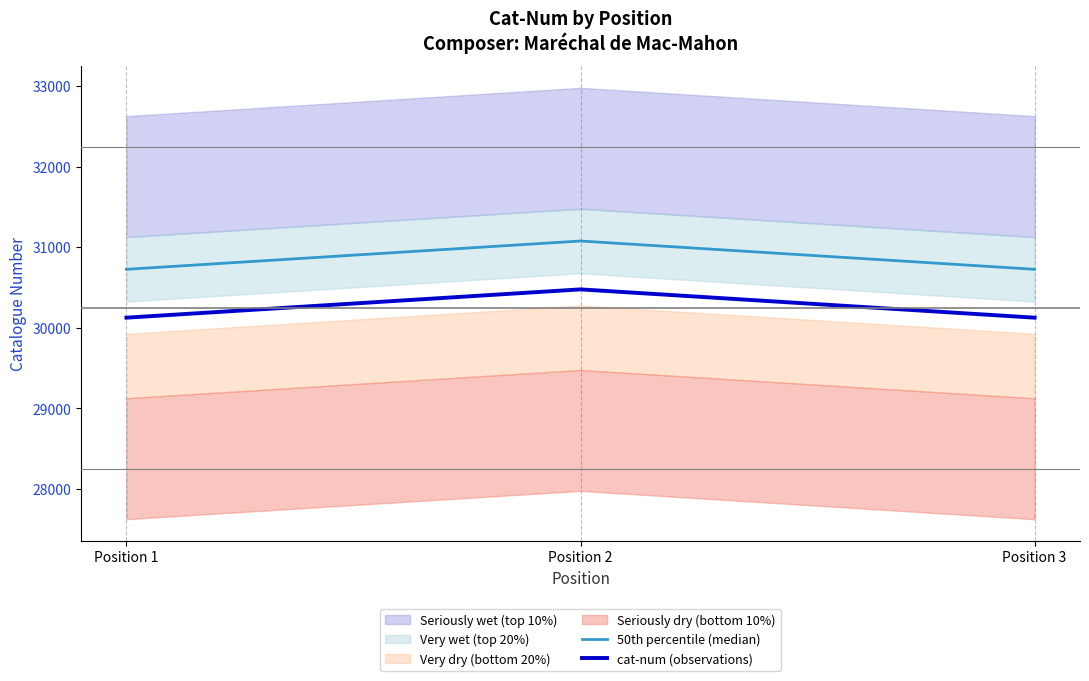

At which label is cat-num (observations) closest to 30301?

Position 1